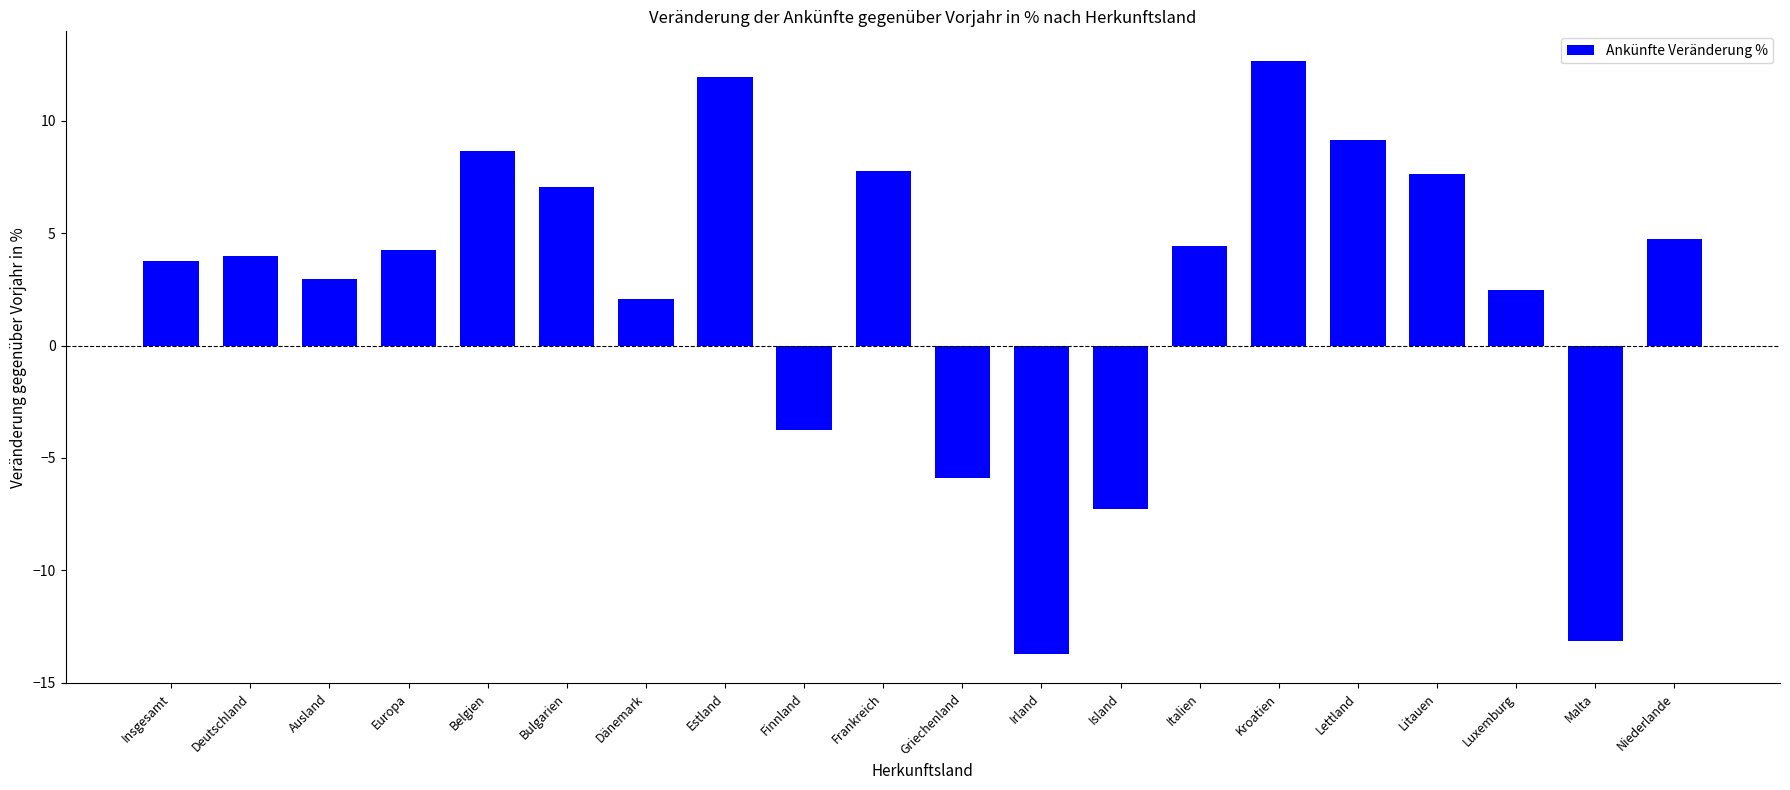

Which category has the highest value across all series?

Kroatien